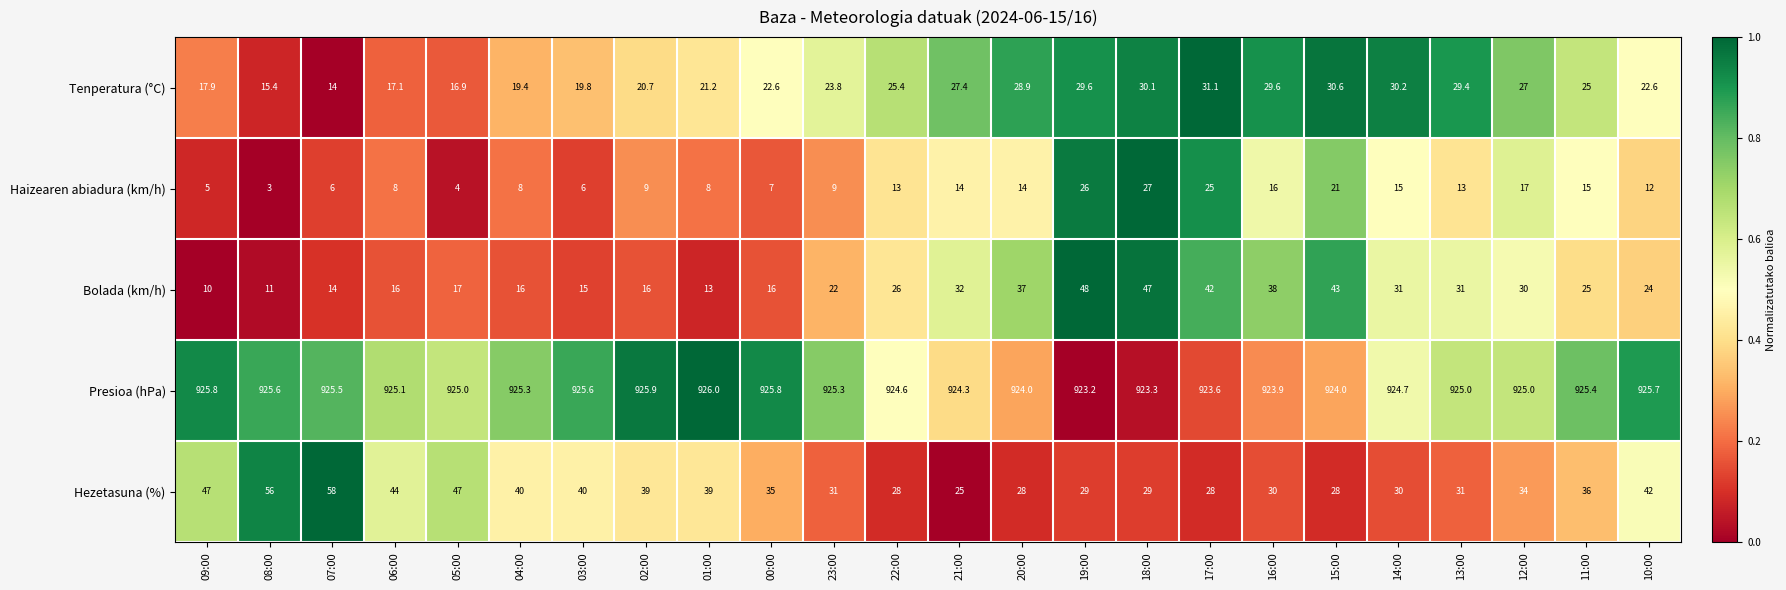

The value of Presioa (hPa) at 04:00 is 594.6. True or false?

False